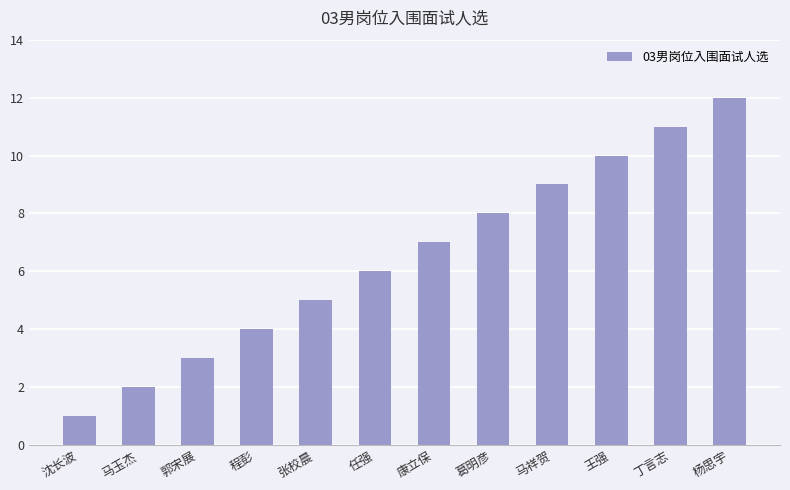

How many bars are there in total?

12